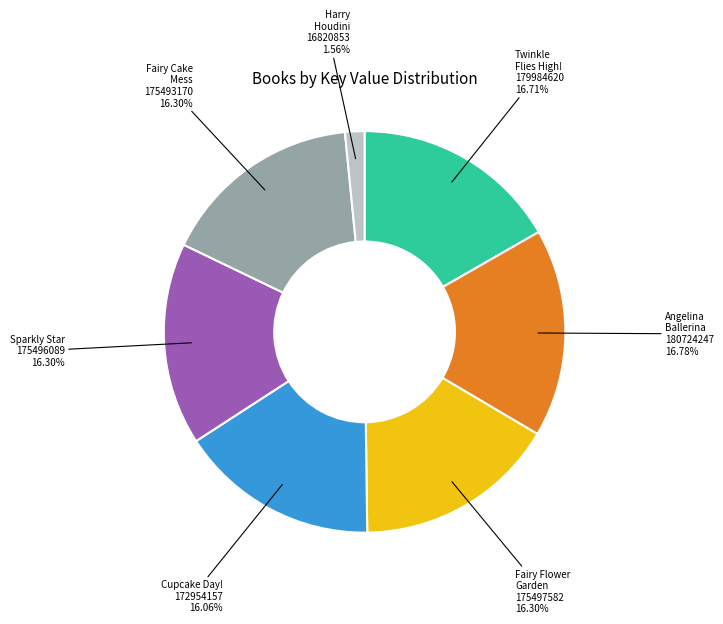

To the nearest percent, what is the average slice percentage?

14%